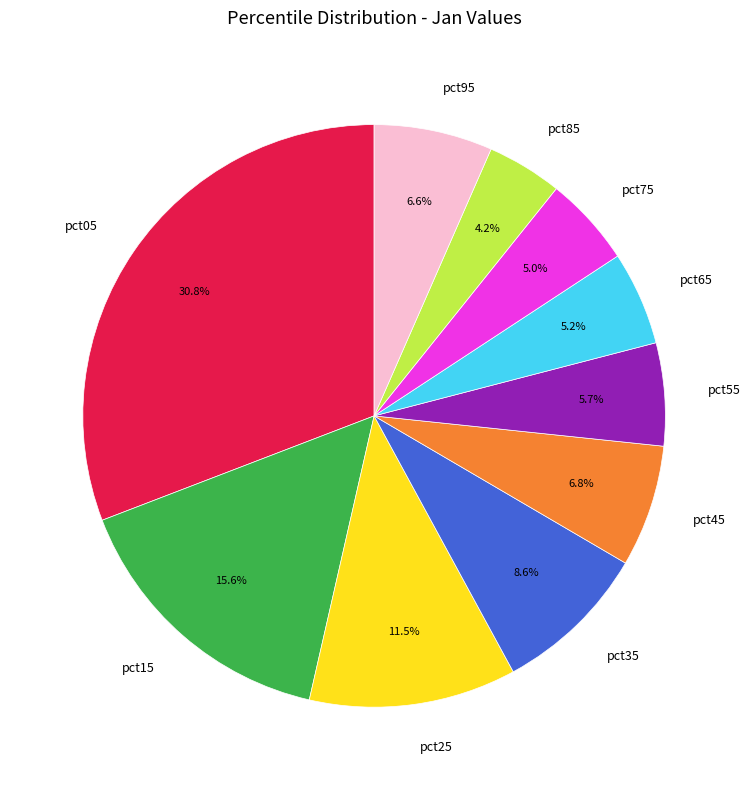

Does pct05 account for over 50% of the chart?

No